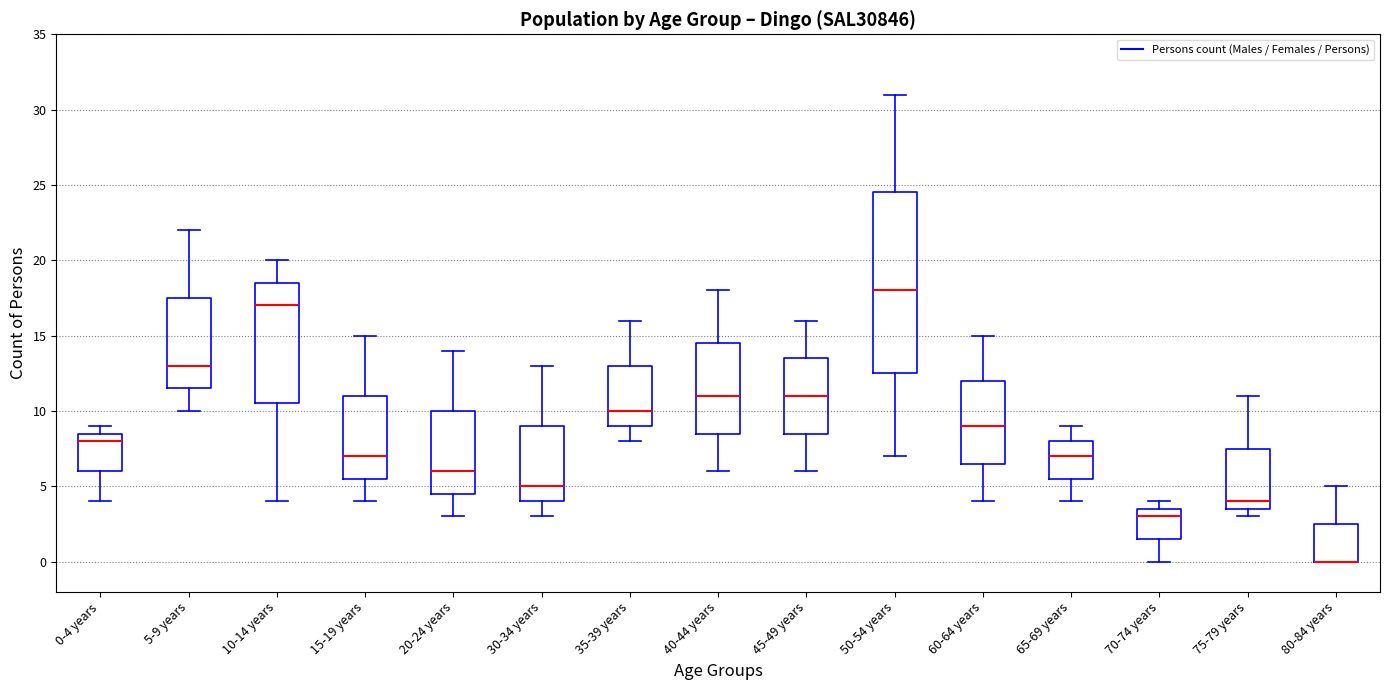

Comparing the boxes themselves (not the whiskers), which one is the tallest?

50-54 years